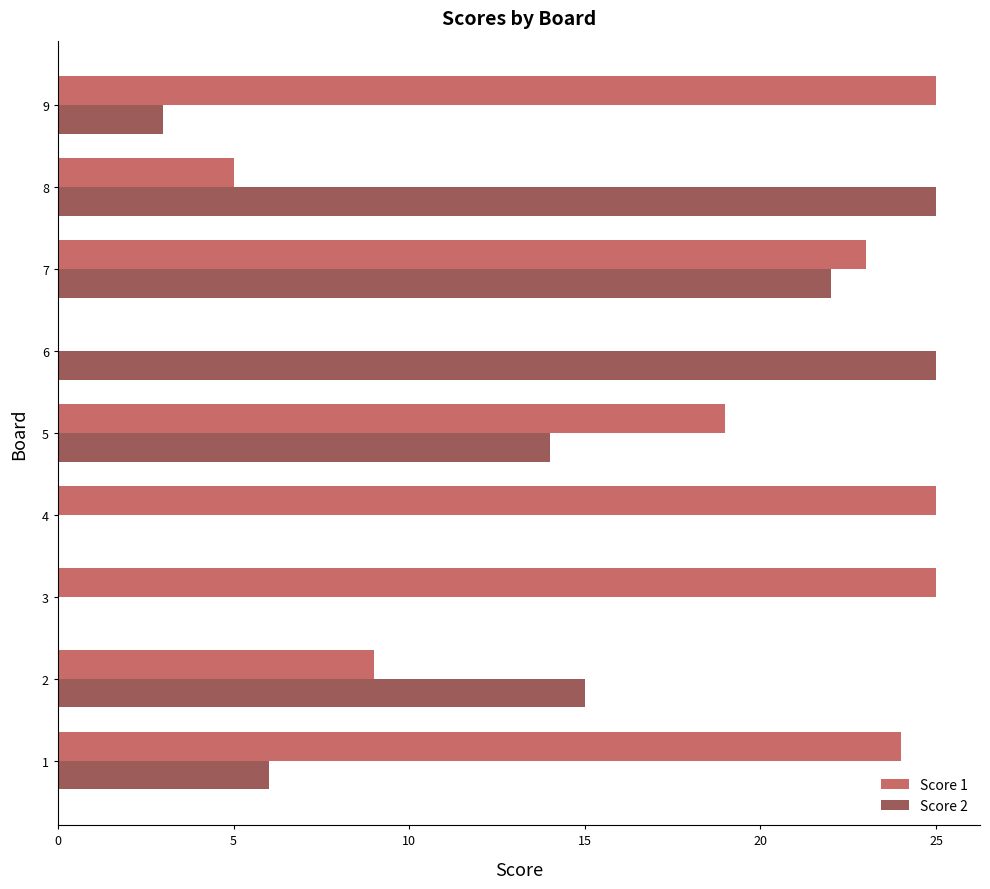

Count the number of categories in the chart.

9